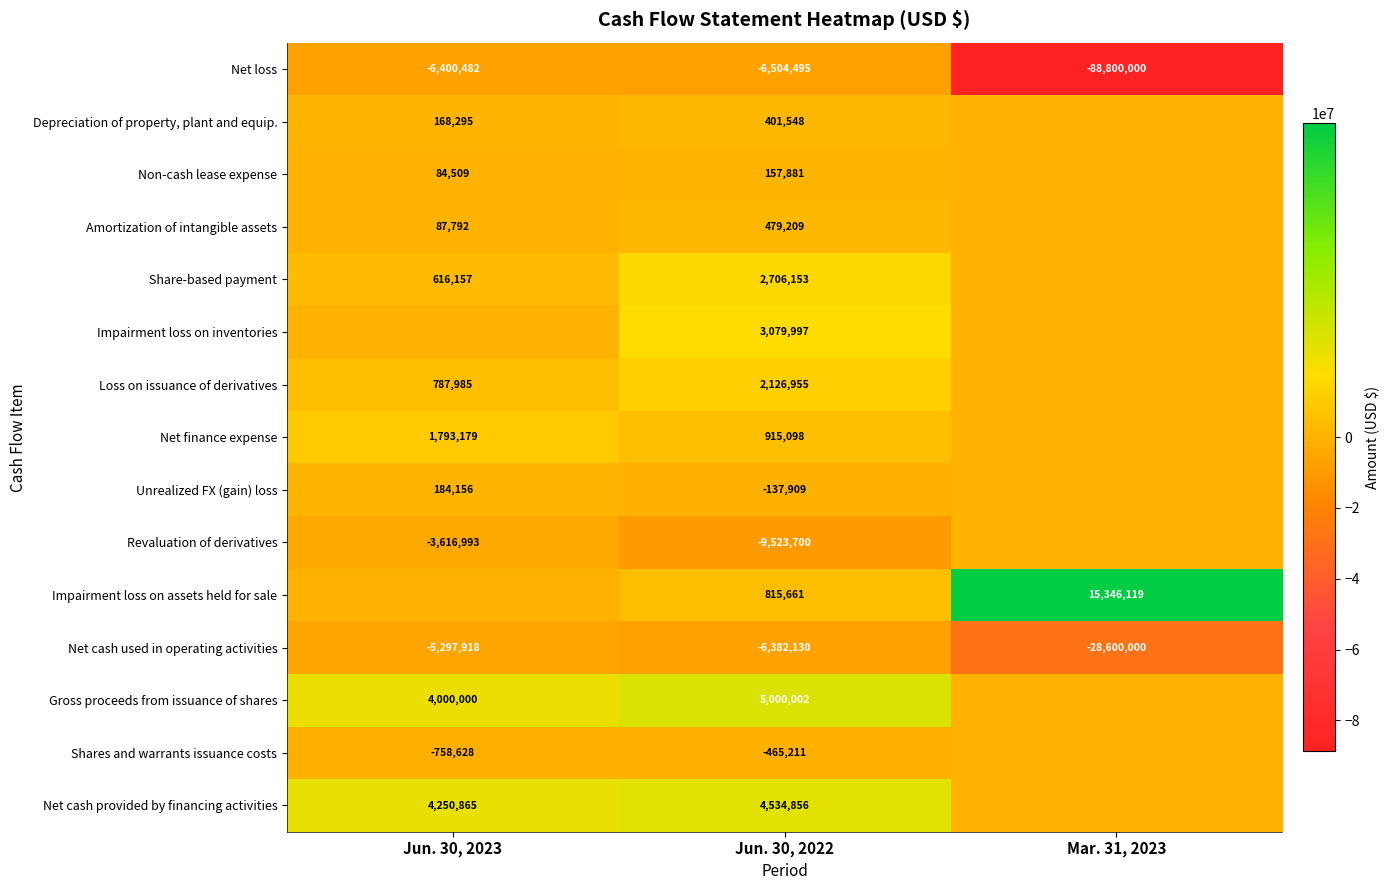

Is it true that Revaluation of derivatives equals -9523700 at Jun. 30, 2022?

True